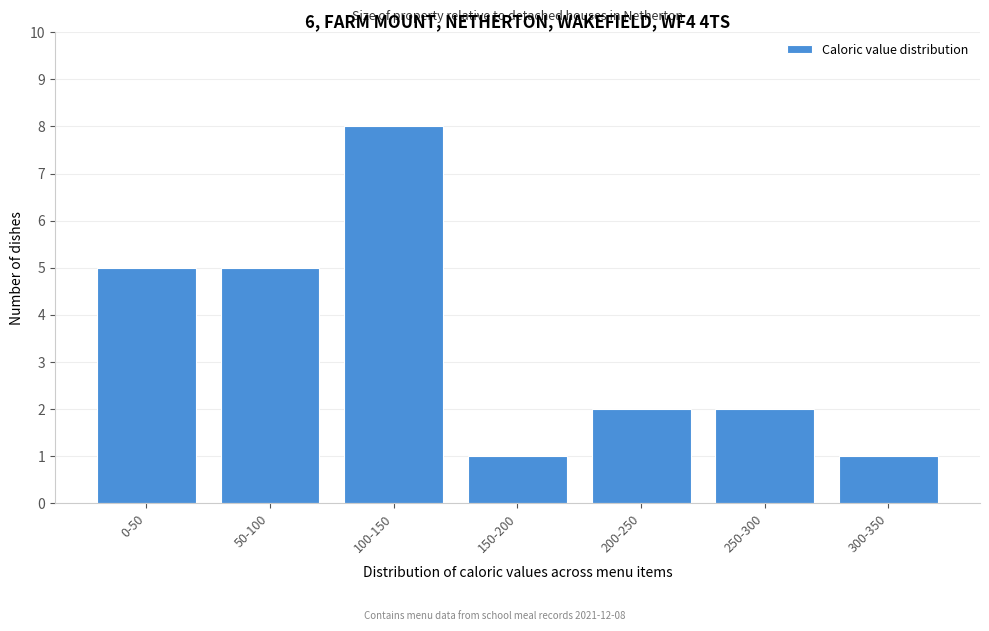

Reading left to right, transcribe all the data shown in this chart.

0-50=5	50-100=5	100-150=8	150-200=1	200-250=2	250-300=2	300-350=1